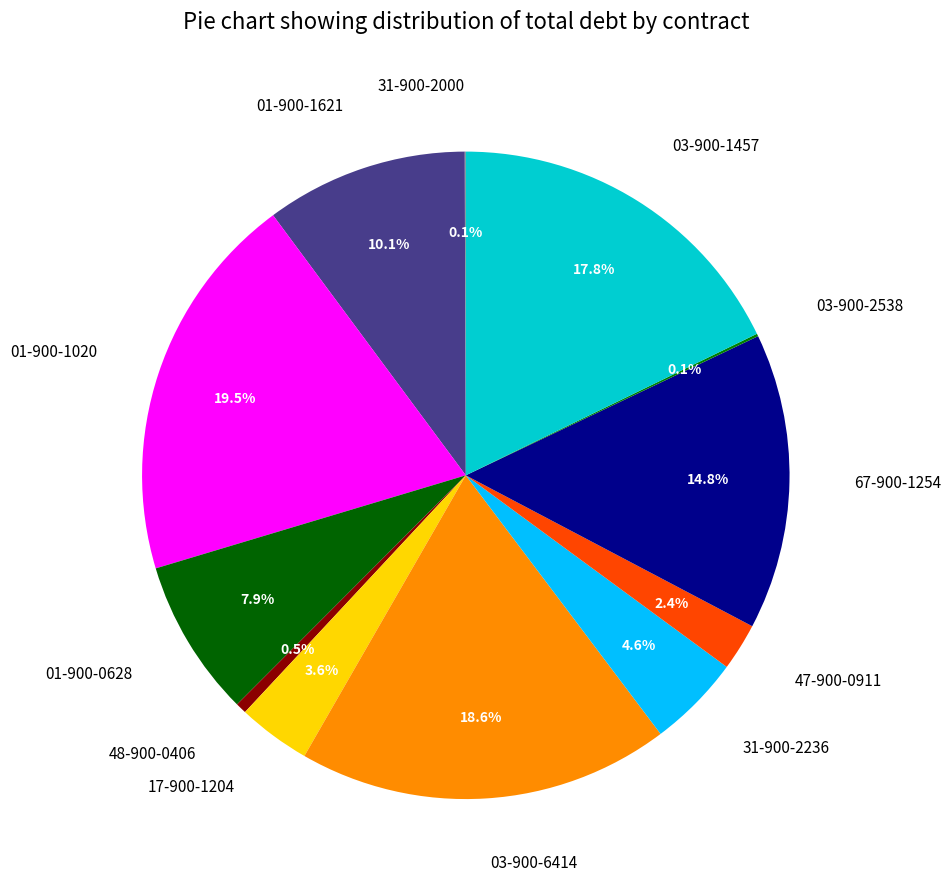

Does 47-900-0911 represent more than half of the total?

No